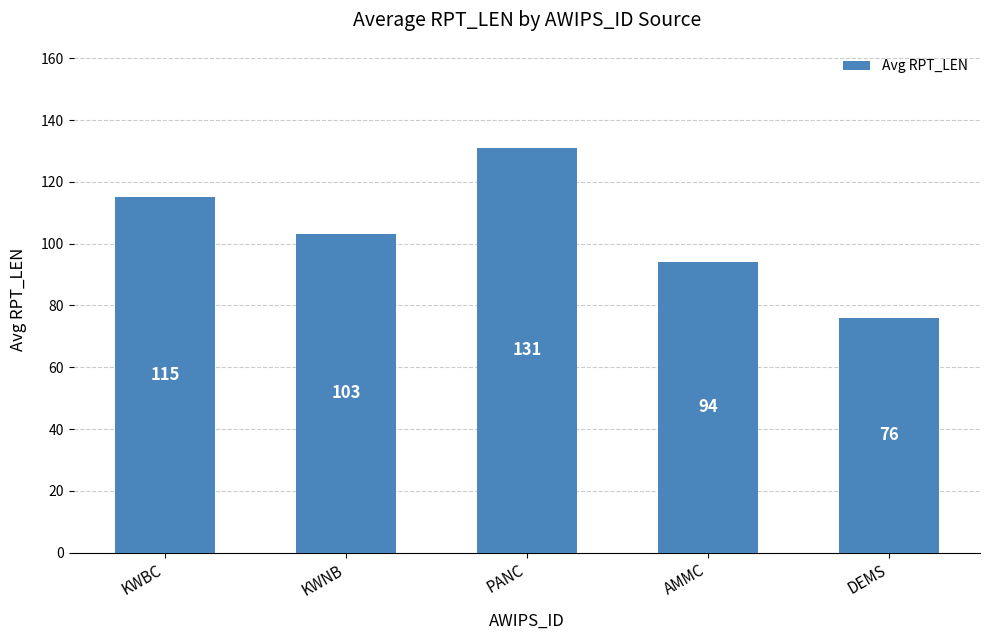

How many distinct data groups are displayed?

1